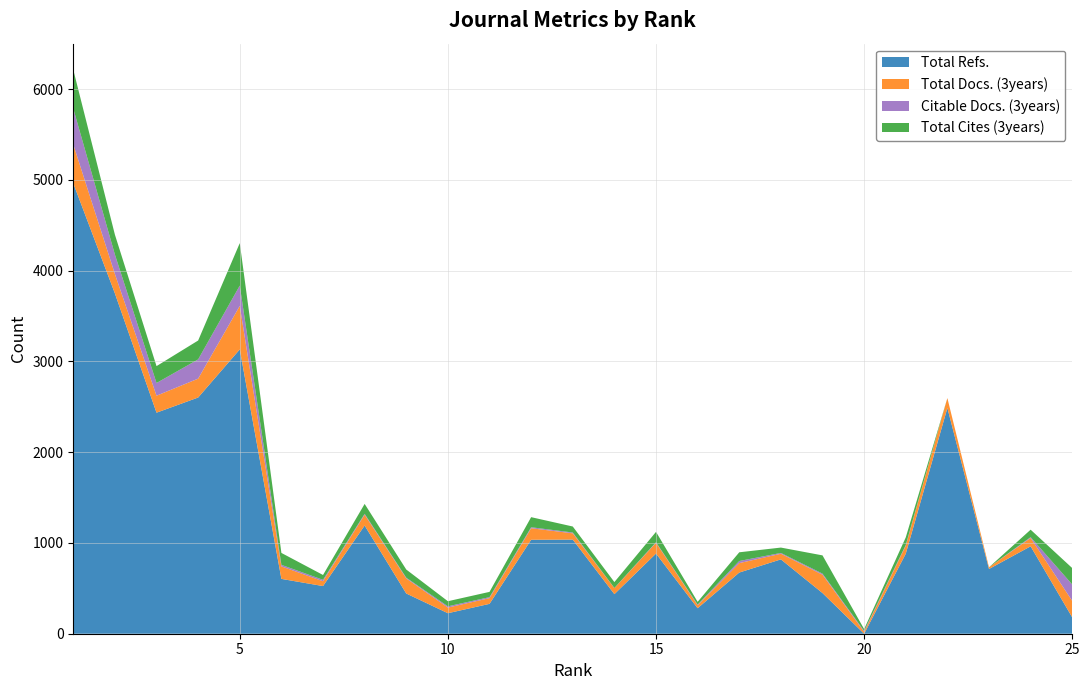

Reading left to right, extract all data points from this chart.

Total Refs.: 1=4962	2=3749	3=2435	4=2602	5=3132	6=604	7=525	8=1192	9=443	10=226	11=329	12=1035	13=1037	14=436	15=883	16=281	17=674	18=819	19=448	20=0	21=881	22=2487	23=713	24=963	25=180
Total Docs. (3years): 1=428	2=214	3=187	4=208	5=479	6=138	7=53	8=119	9=166	10=62	11=63	12=127	13=69	14=66	15=119	16=33	17=104	18=62	19=202	20=21	21=88	22=109	23=19	24=92	25=181
Citable Docs. (3years): 1=395	2=214	3=140	4=212	5=224	6=17	7=16	8=10	9=8	10=14	11=11	12=11	13=9	14=2	15=6	16=7	17=23	18=9	19=12	20=10	21=9	22=0	23=0	24=9	25=181
Total Cites (3years): 1=428	2=219	3=186	4=208	5=468	6=131	7=53	8=109	9=90	10=56	11=58	12=111	13=66	14=65	15=114	16=30	17=96	18=59	19=201	20=20	21=83	22=0	23=0	24=82	25=181